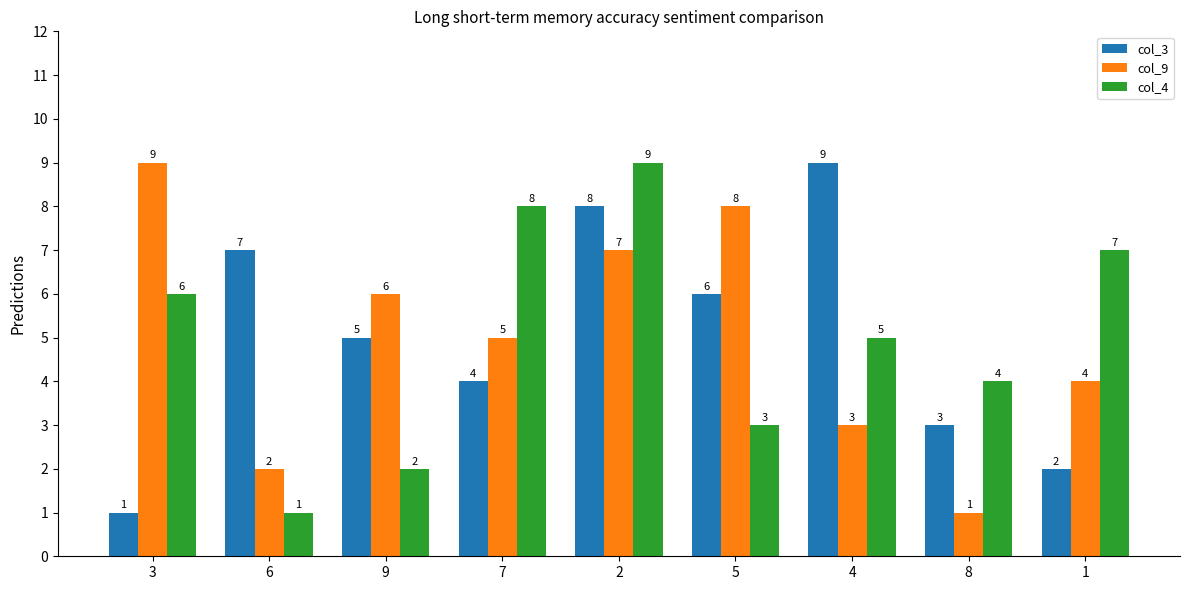

The col_3 series shows 7 at 6. True or false?

True